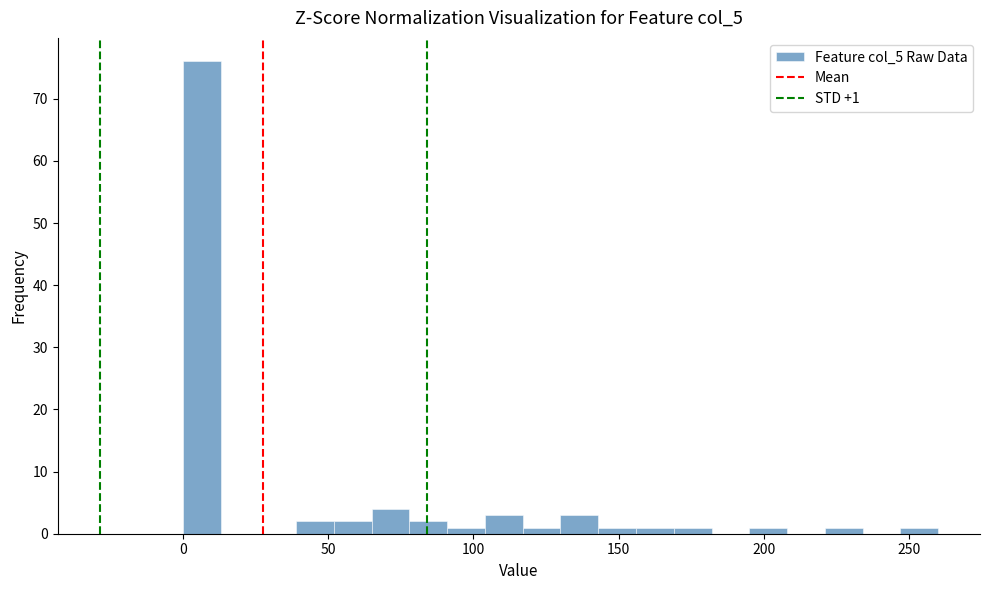

Around what value on the x-axis is the tallest bar? Give the approximate position of its centre, as read against the axis.

5